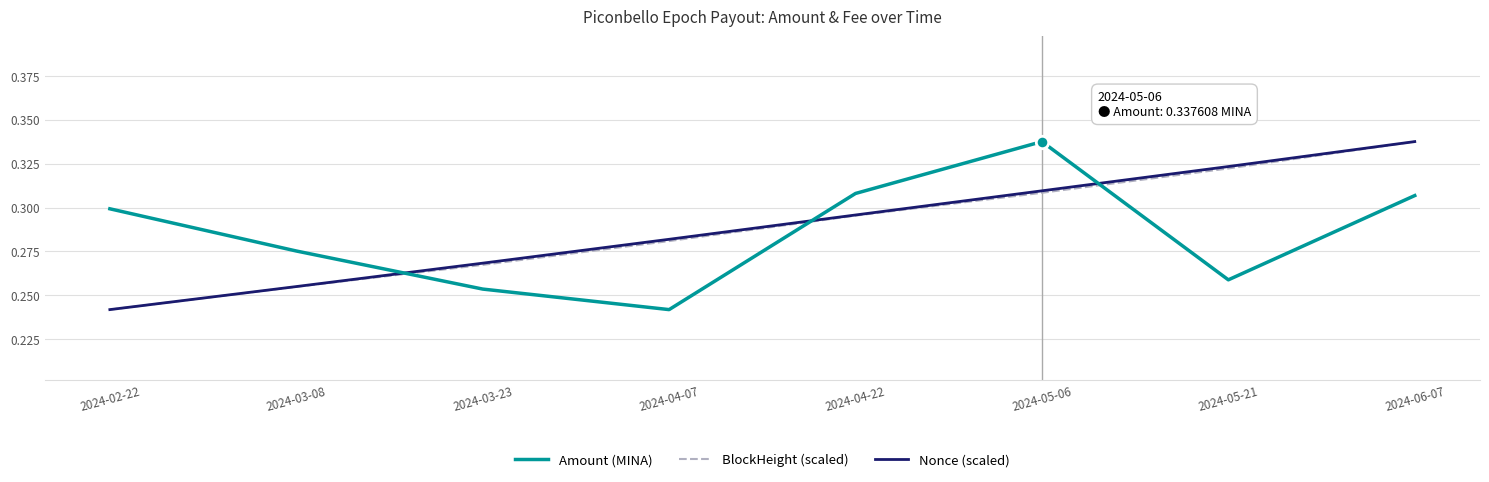

What are all the series names shown in the legend?

Amount (MINA), BlockHeight (scaled), Nonce (scaled)